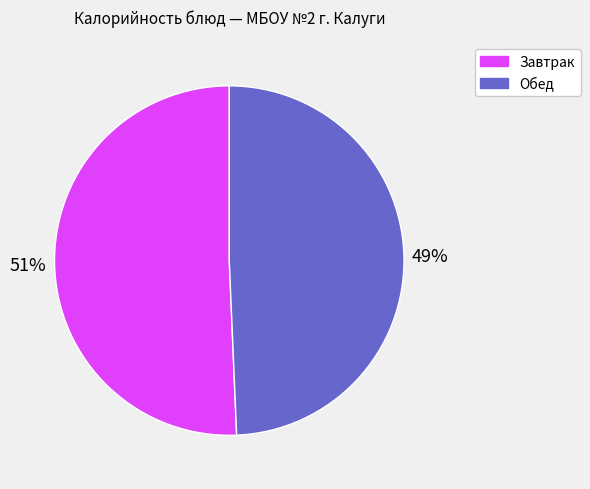

To the nearest percent, what is the average slice percentage?

50%